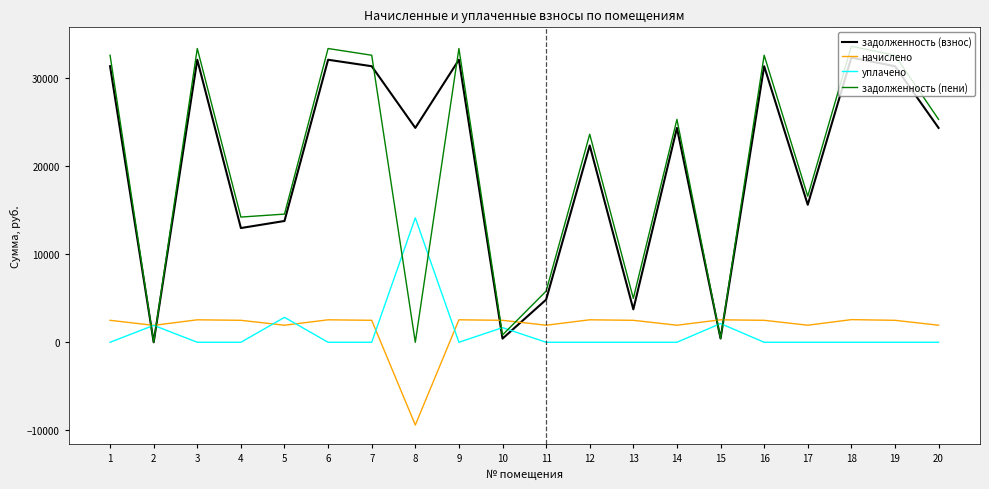

What are all the series names shown in the legend?

задолженность (взнос), начислено, уплачено, задолженность (пени)